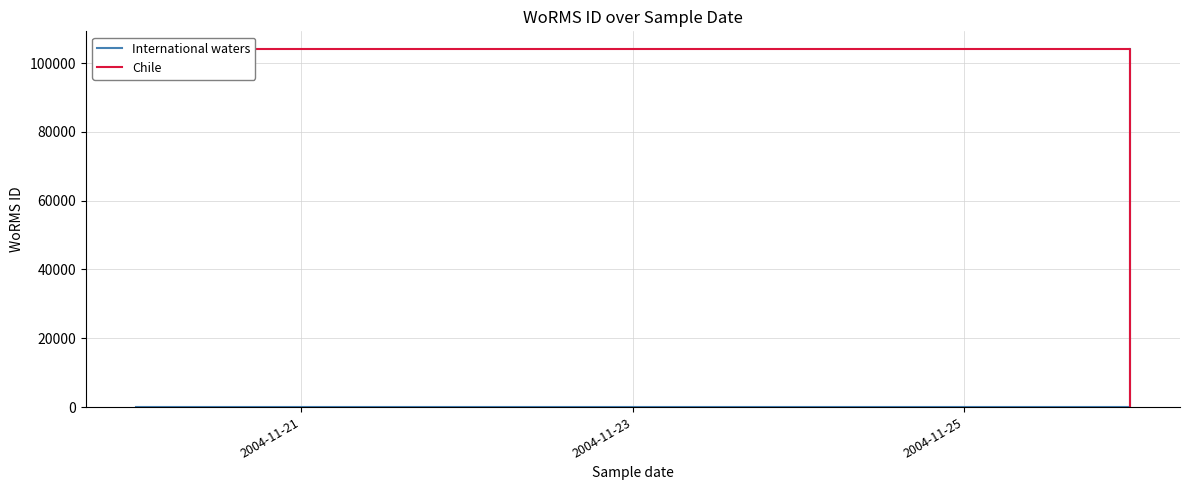

The Chile series shows -49811 at 2004-11-25. True or false?

False